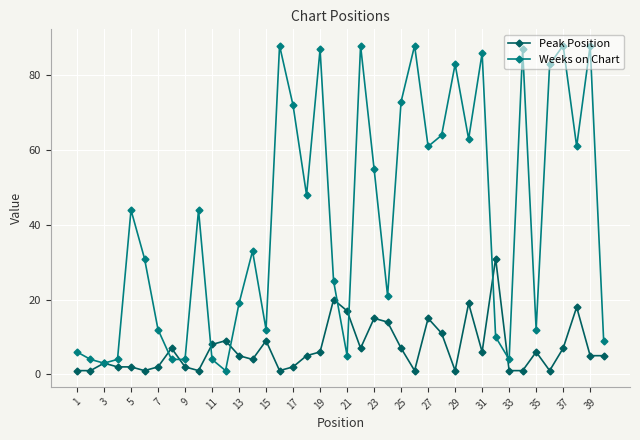

Which series has the widest spread of values?

Weeks on Chart